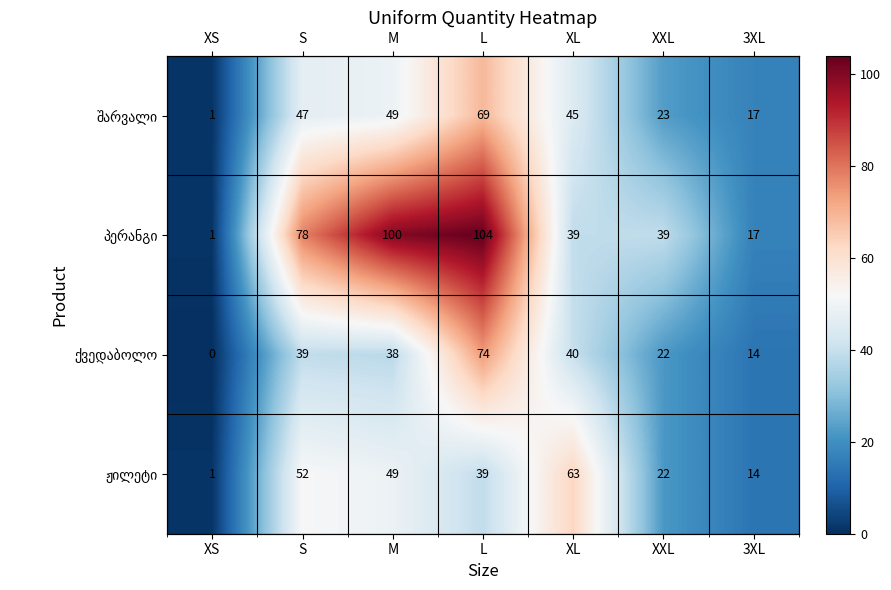

How many data points in პერანგი are less than 39?

2